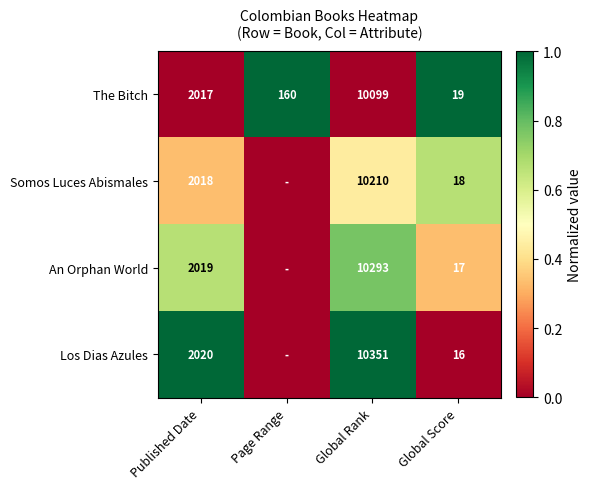

What is the lowest value of the The Bitch series?

19